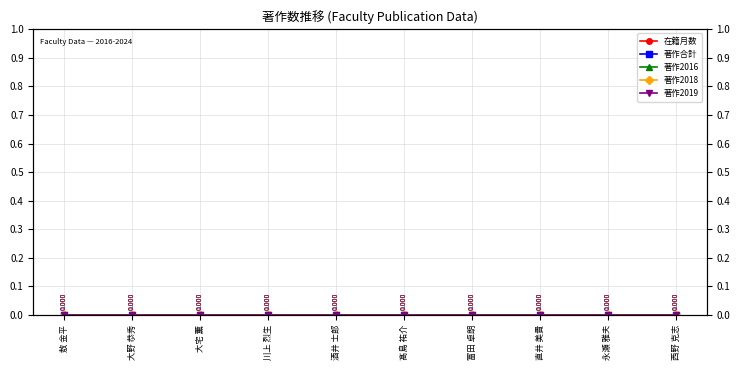

Reading left to right, extract all data points from this chart.

在籍月数: 71	108	12	108	48	74	108	108	108	108
著作合計: 0	0	0	0	0	0	0	0	0	0
著作2016: 0	0	0	0	0	0	0	0	0	0
著作2018: 0	0	0	0	0	0	0	0	0	0
著作2019: 0	0	0	0	0	0	0	0	0	0